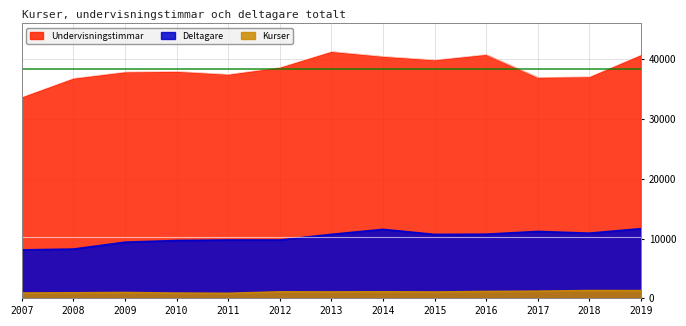

At how many categories does at least one series exceed 19512?

13